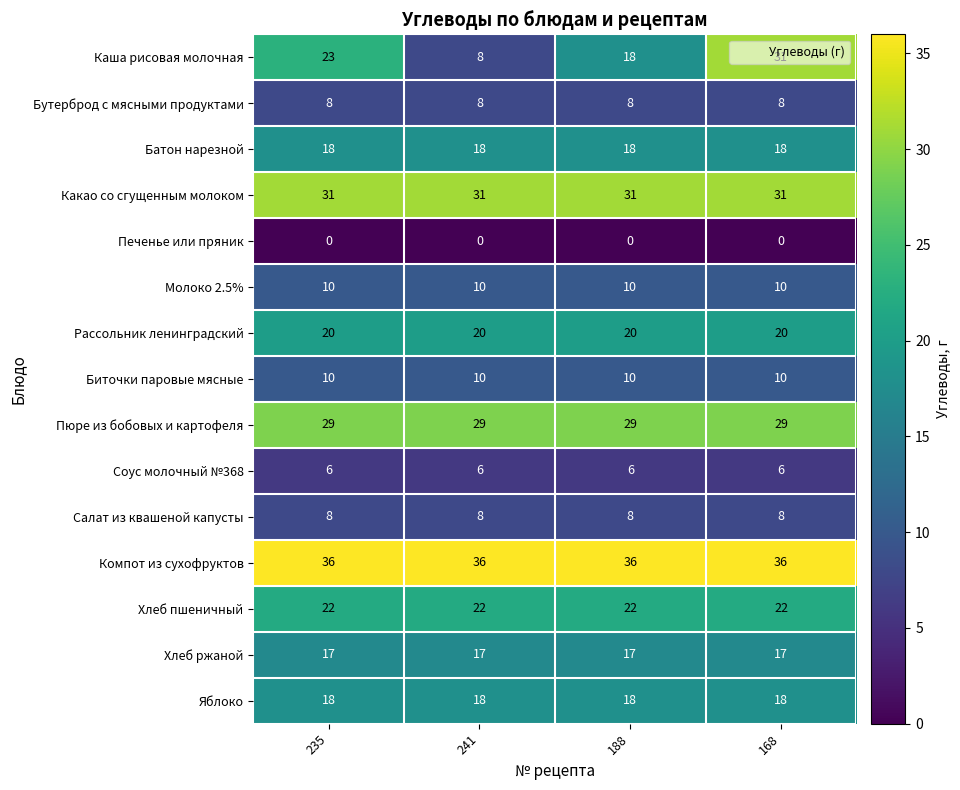

The value of Компот из сухофруктов at 241 is 13. True or false?

False